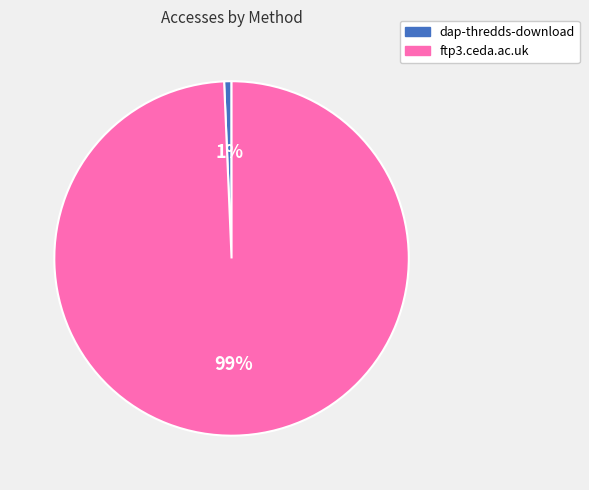

To the nearest percent, what is the average slice percentage?

50%